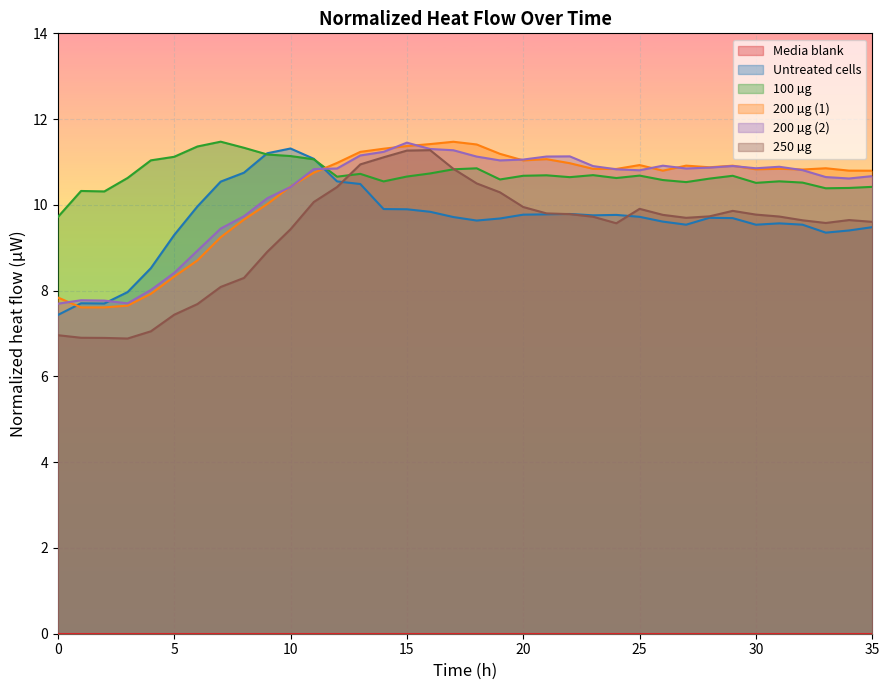

Is it true that 200 µg (1) equals 5.1 at 22?

False